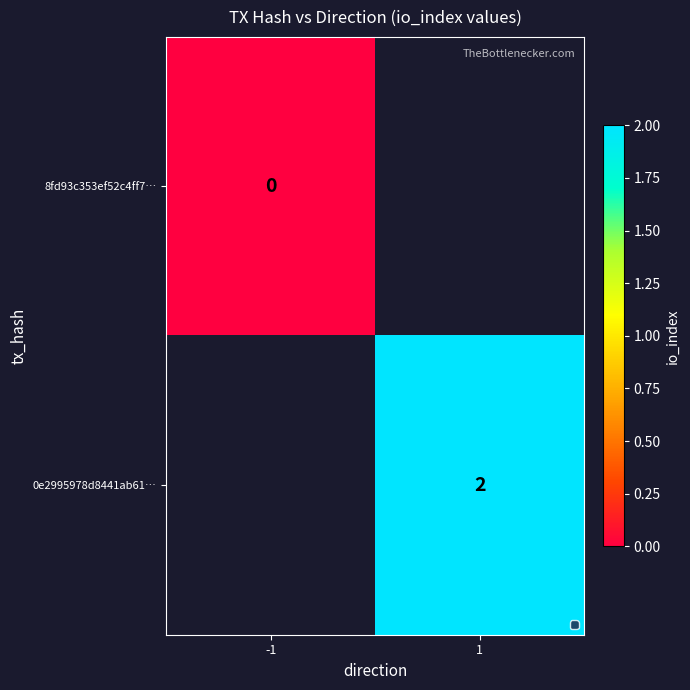

Which series has the widest spread of values?

8fd93c353ef52c4ff7…